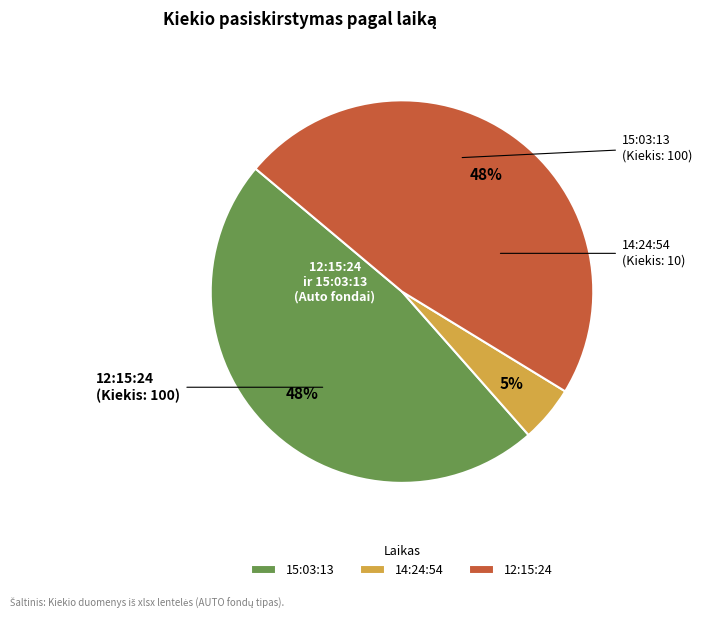

Which has a higher value, 12:15:24 or 14:24:54?

12:15:24